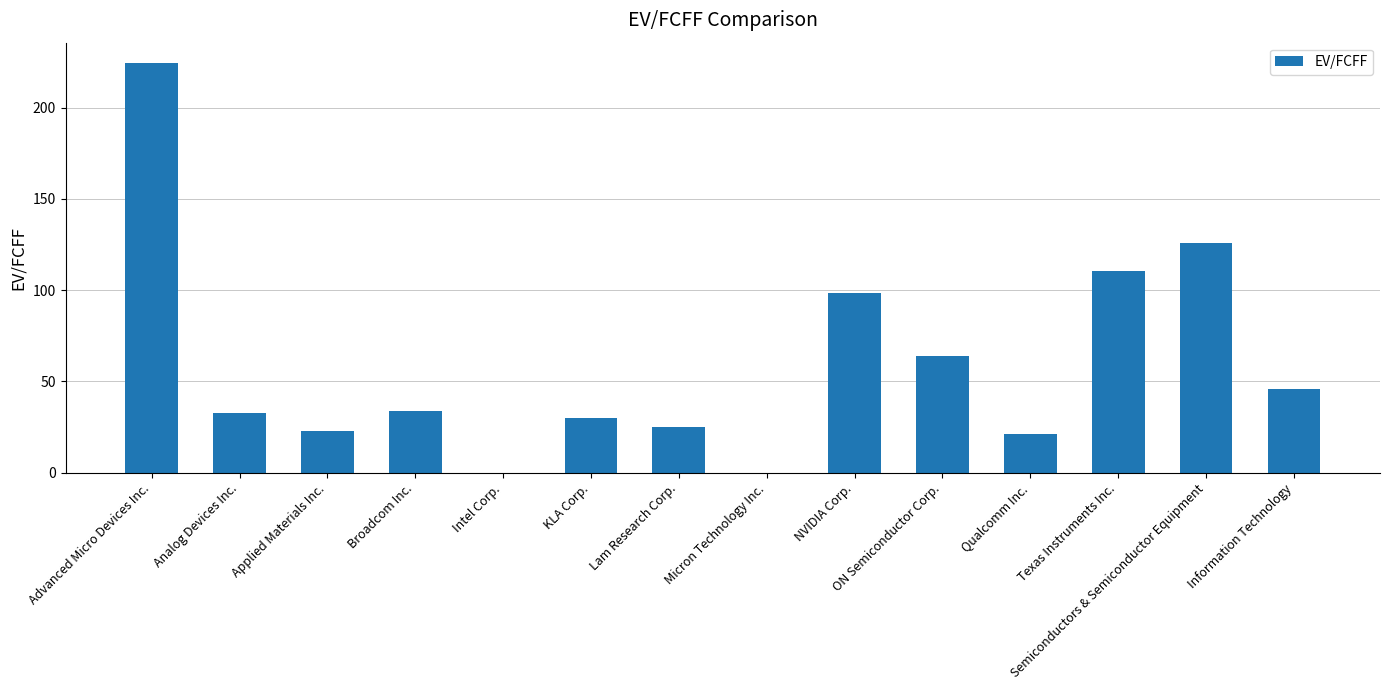

Where is the data nearest to the value 112?

Texas Instruments Inc.